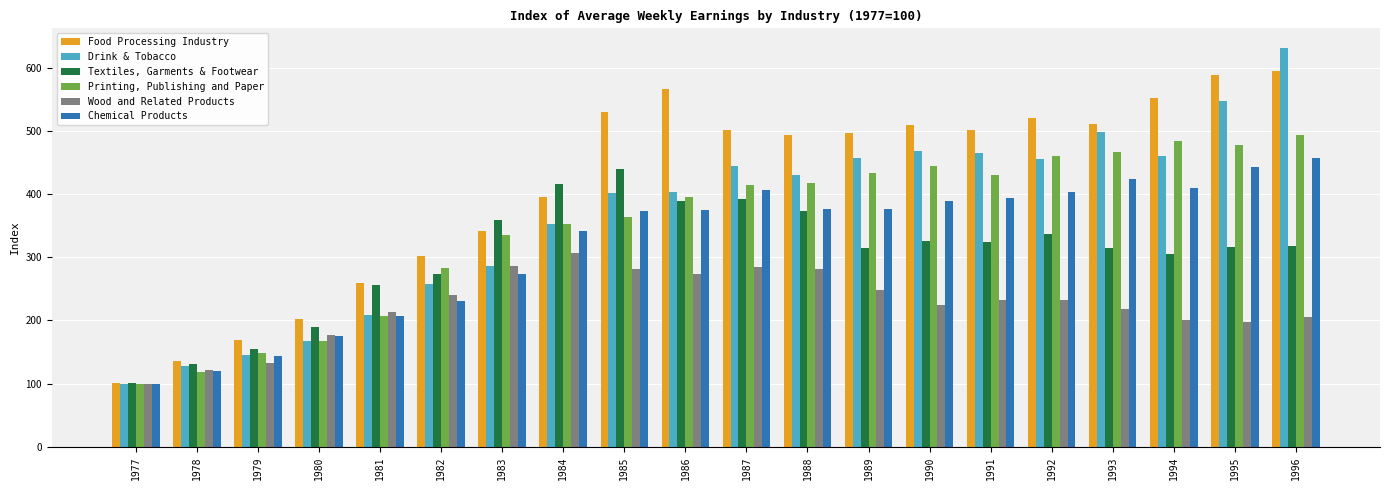

What are all the series names shown in the legend?

Food Processing Industry, Drink & Tobacco, Textiles, Garments & Footwear, Printing, Publishing and Paper, Wood and Related Products, Chemical Products